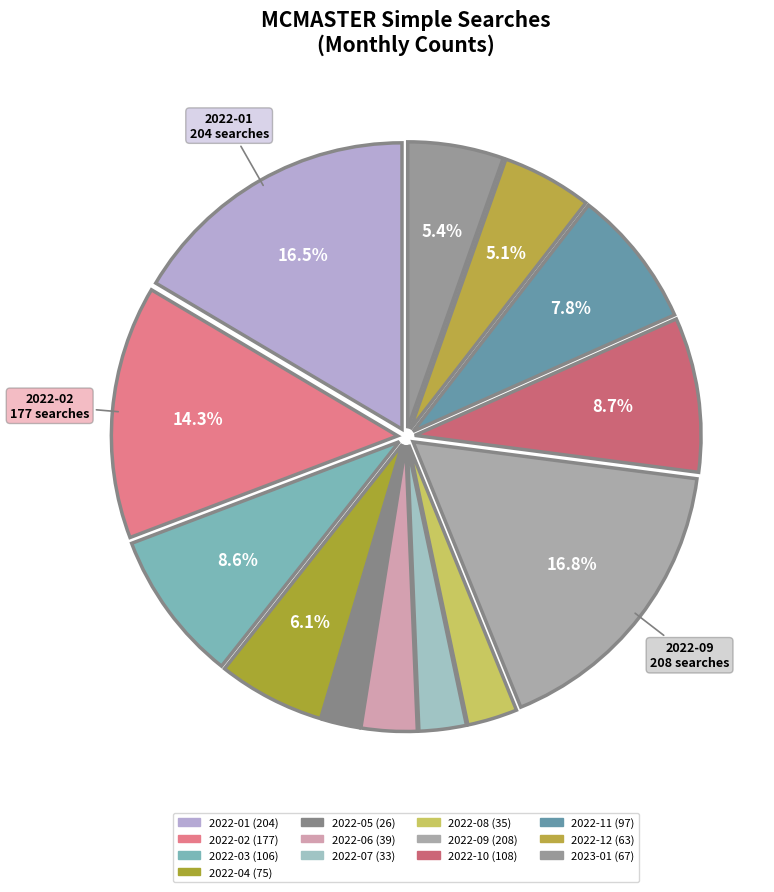

What is the largest slice in the pie chart?

2022-09